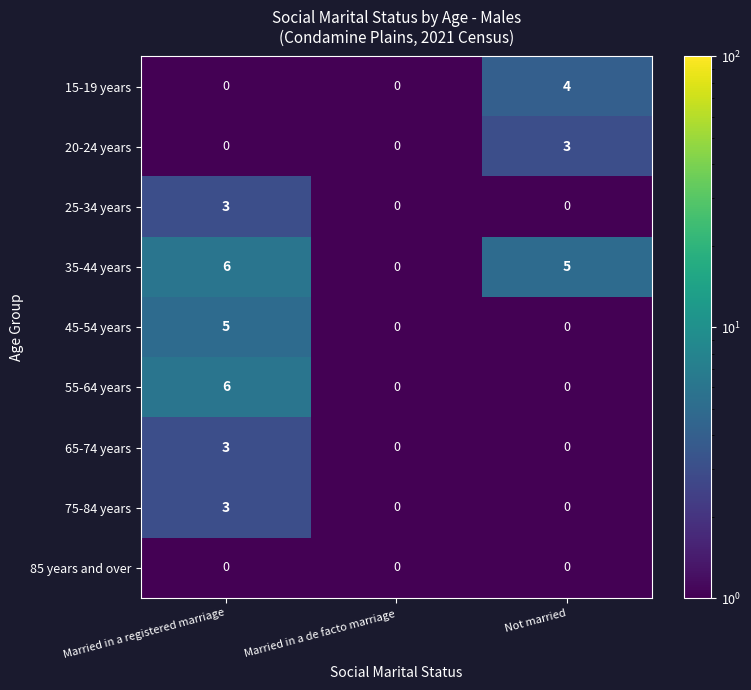

What is the total value across all series at Married in a registered marriage?

26